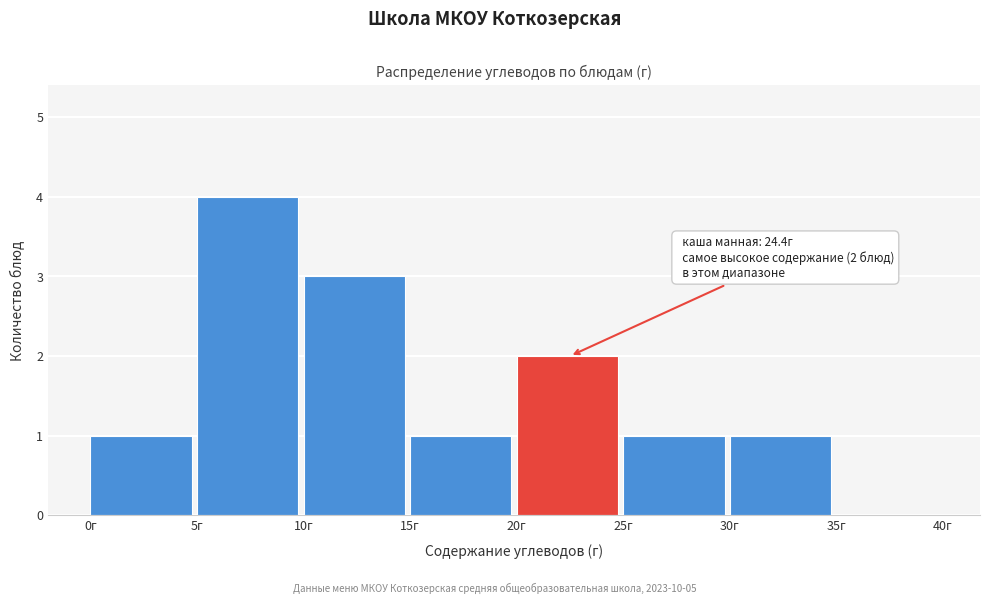

Which range on the x-axis has the tallest bar?

5 to 10